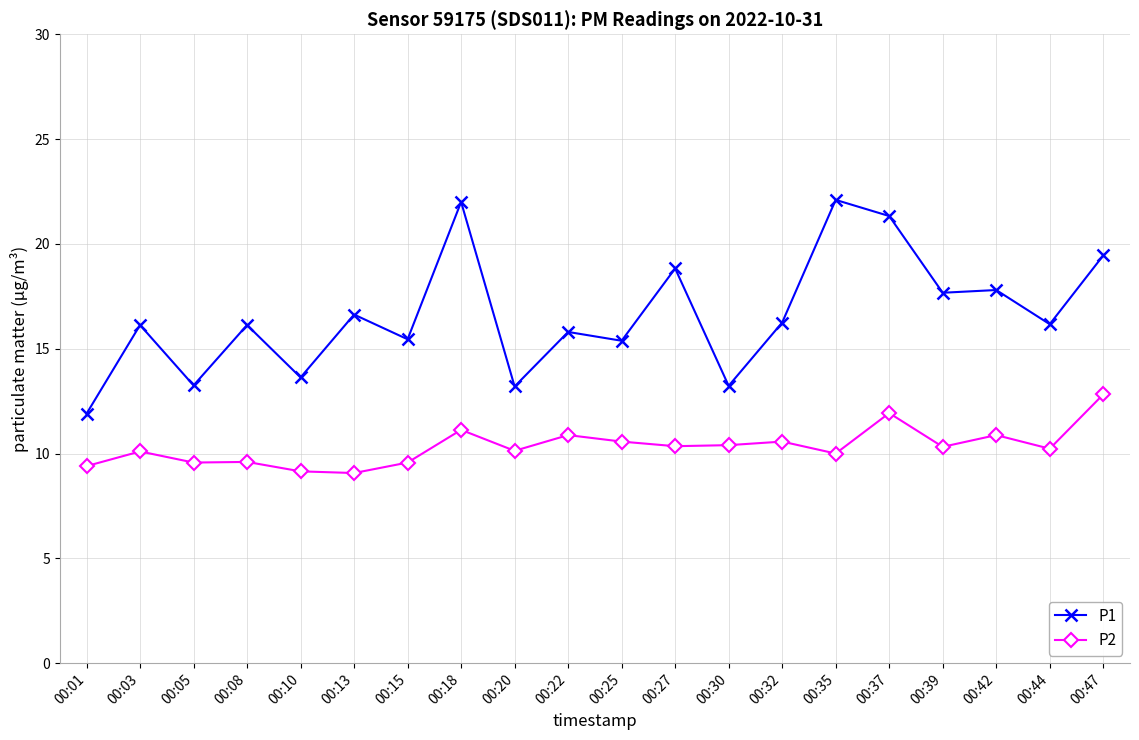

True or false: P1 has more than 0 points higher than both neighbors.

True